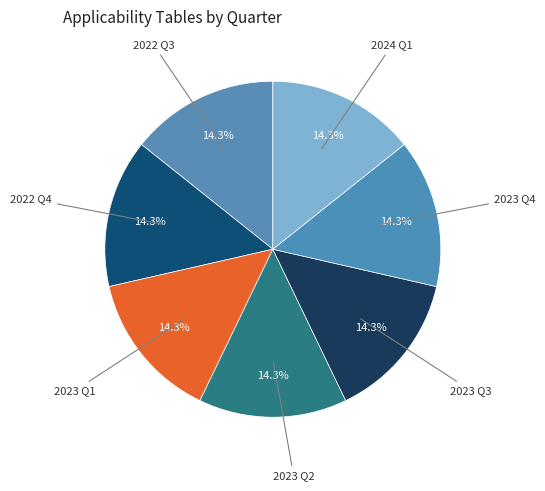

How many slices are in this pie chart?

7